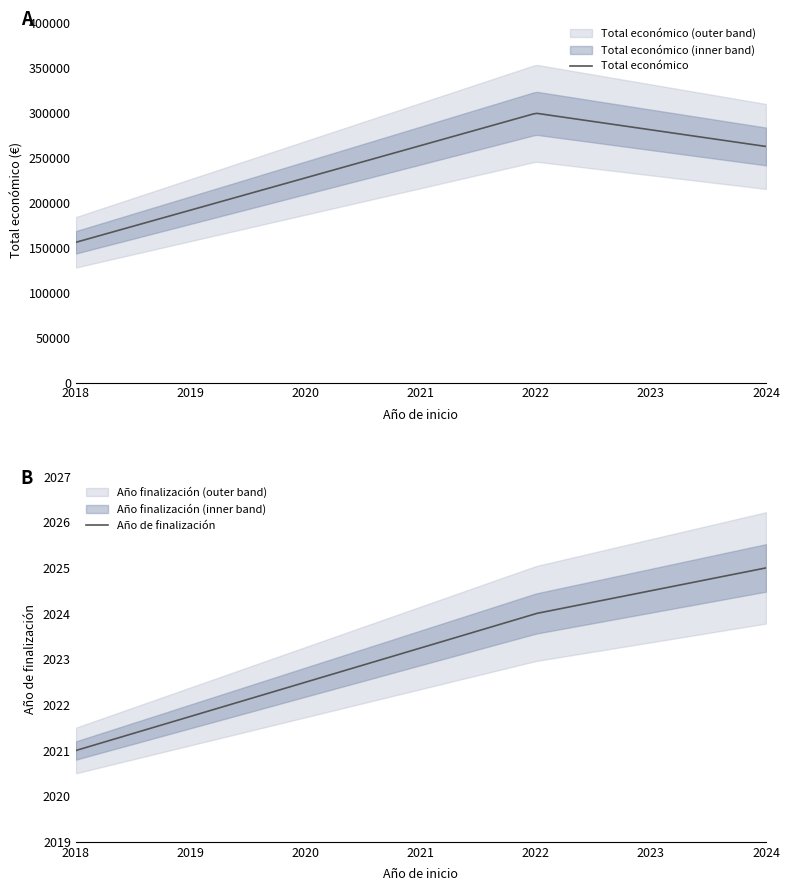

The value of Total económico at 2022 is 181585. True or false?

False